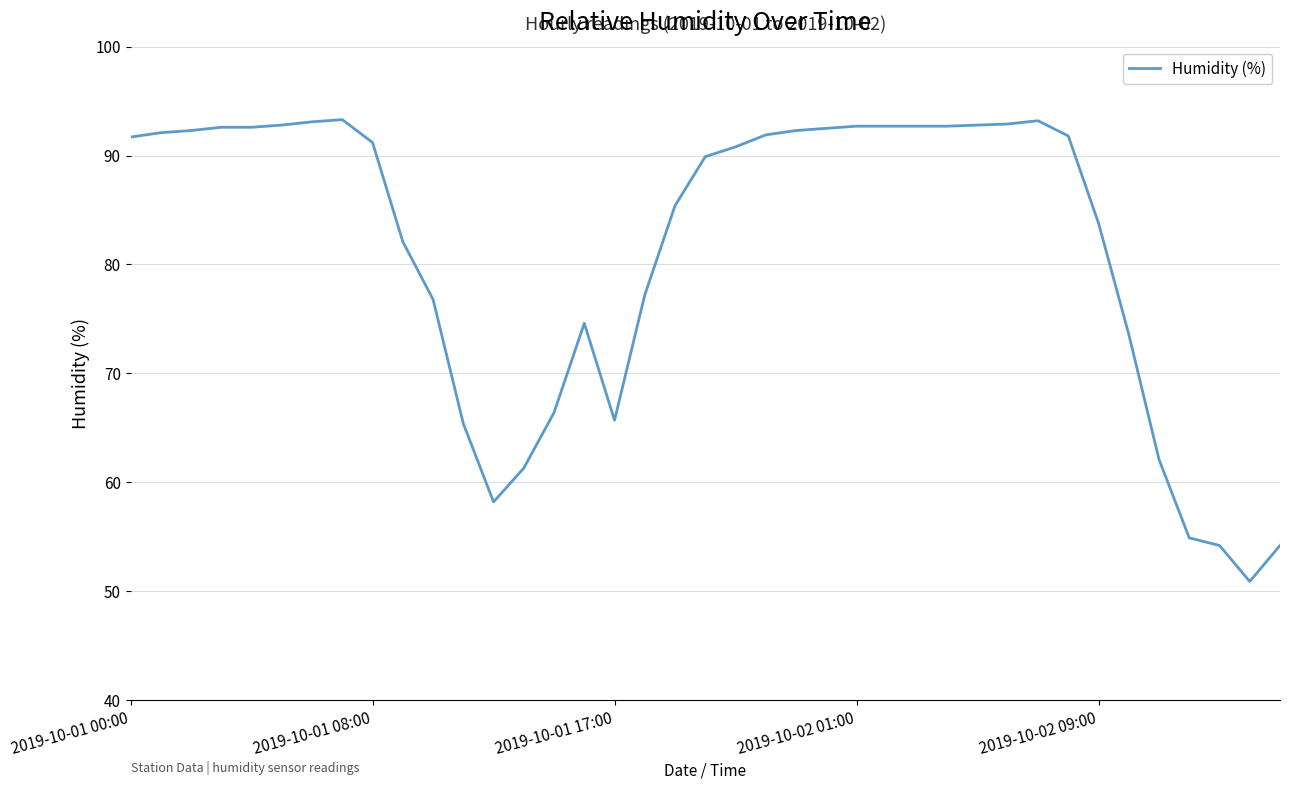

What is the greatest value displayed?

93.3